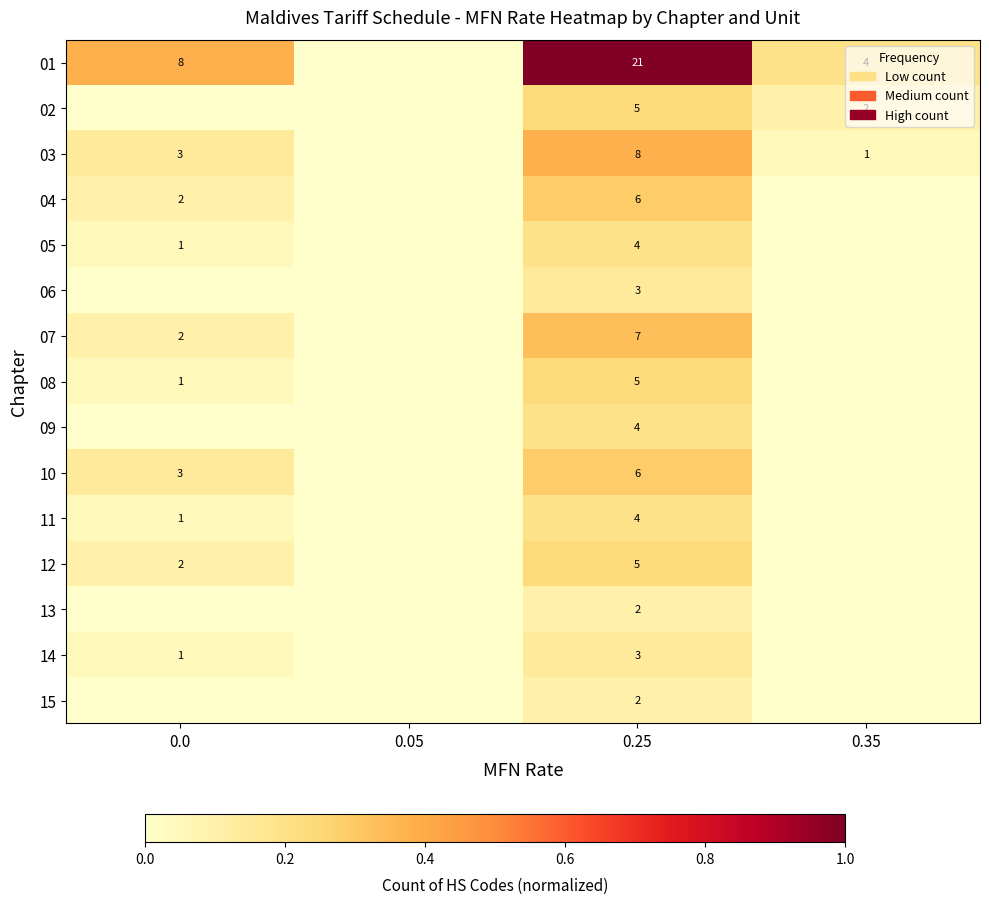

Which series has the largest range (max minus min)?

01